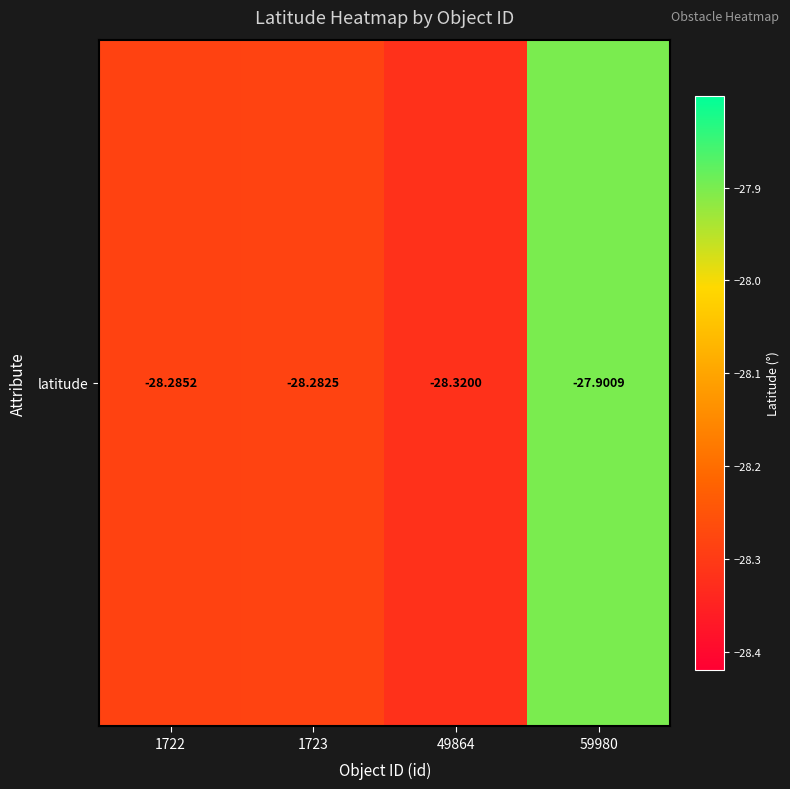

Reading left to right, what are all the values shown in this chart?

1722=-28.3	1723=-28.3	49864=-28.3	59980=-27.9